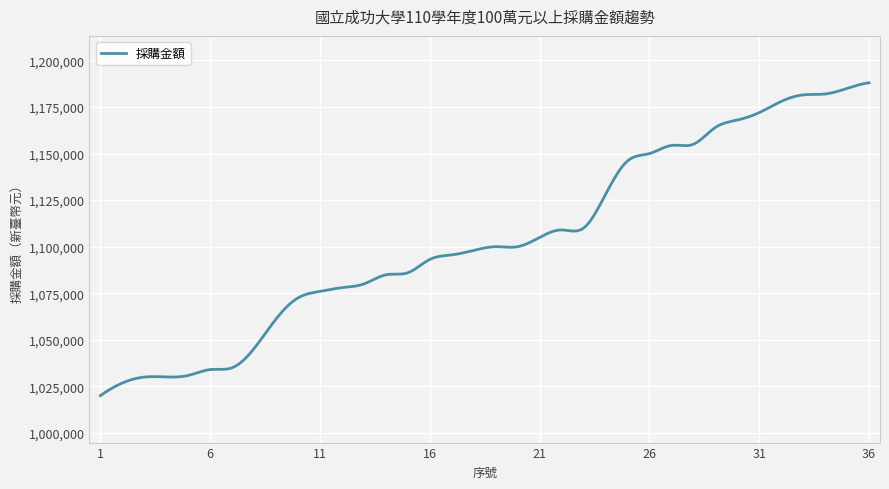

Is this an area chart (filled region under the line)?

No